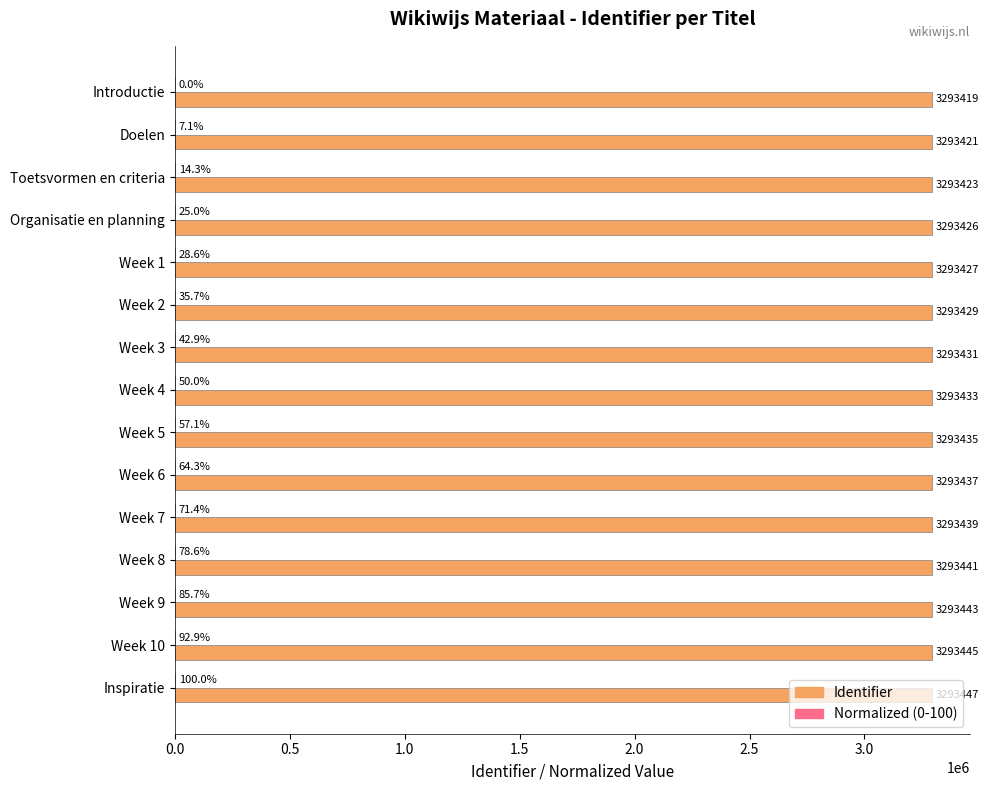

True or false: Identifier has a value of 3293443.0 at Week 9.

True